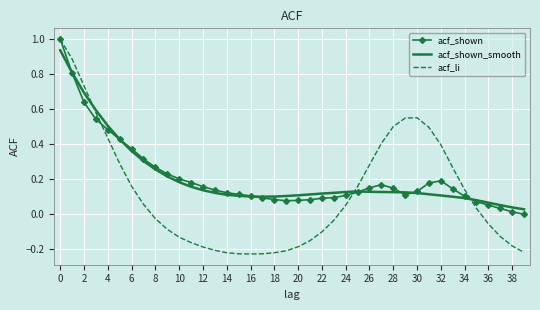

Which series has the widest spread of values?

acf_li